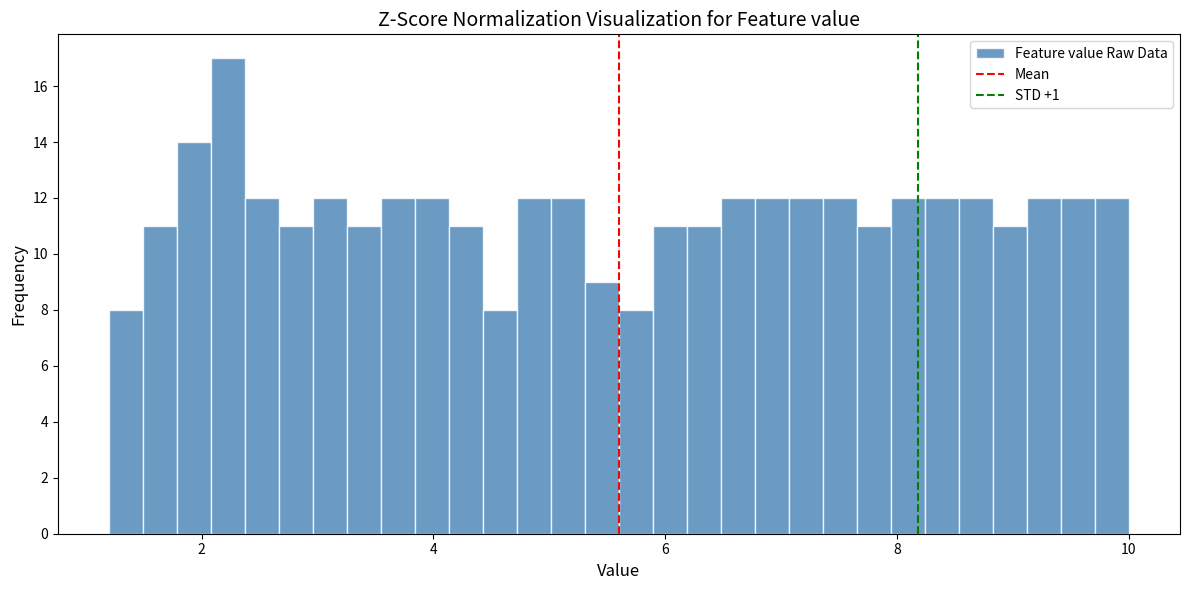

Read against the x-axis, roughly where is the centre of the tallest bar?

2.2